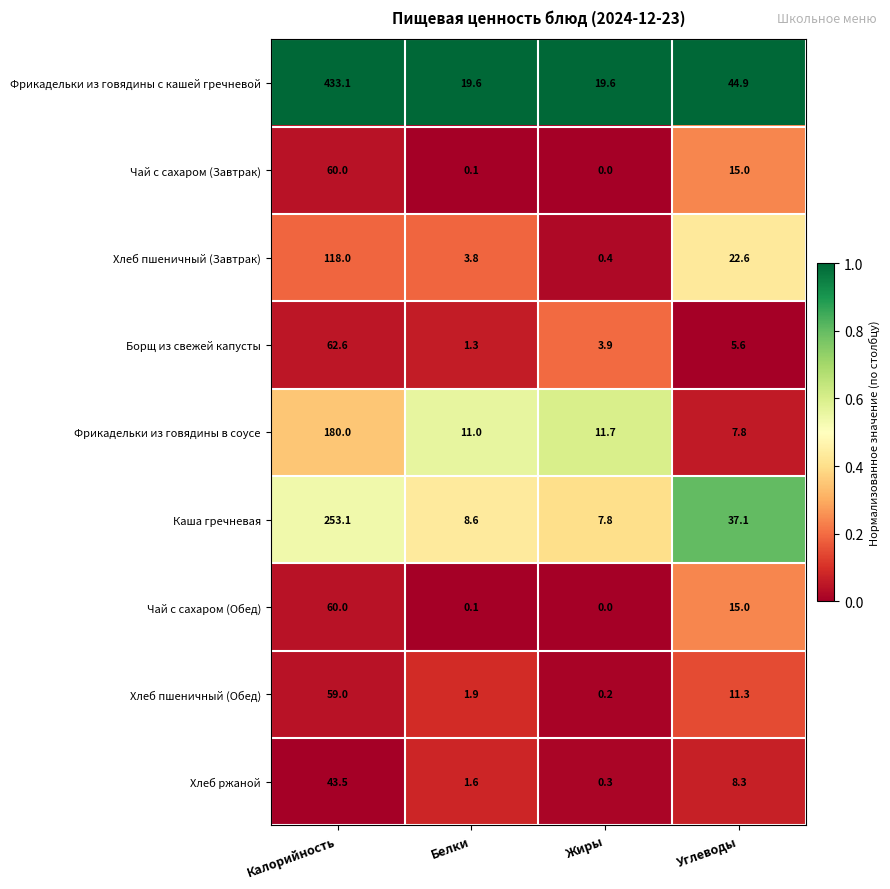

The Борщ из свежей капусты series shows 1.3 at Белки. True or false?

True